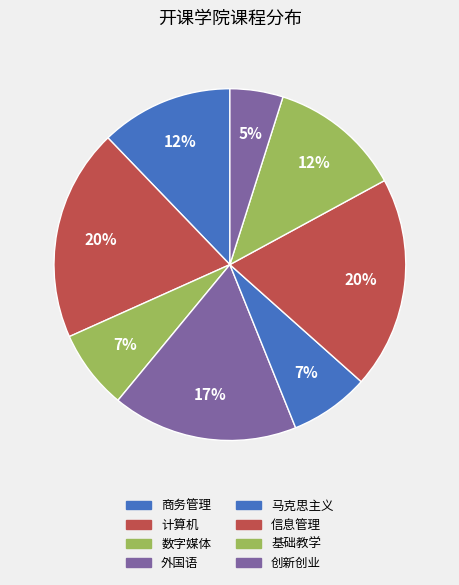

To the nearest percent, what is the average slice percentage?

12%